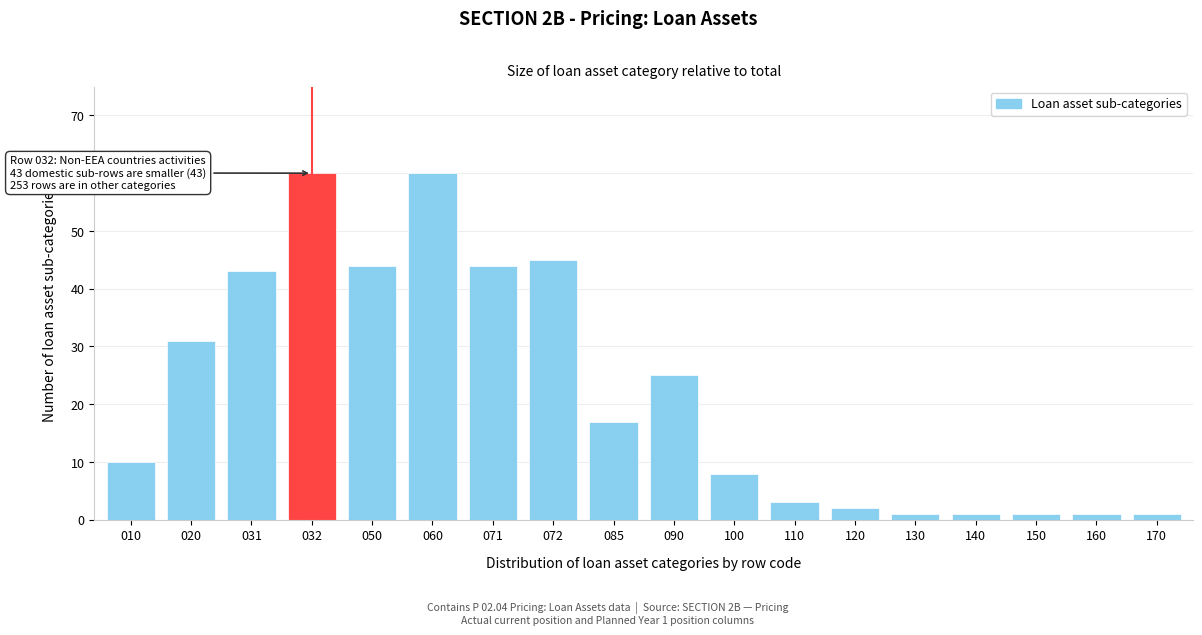

Reading left to right, extract all data points from this chart.

010=10	020=31	031=43	032=60	050=44	060=60	071=44	072=45	085=17	090=25	100=8	110=3	120=2	130=1	140=1	150=1	160=1	170=1